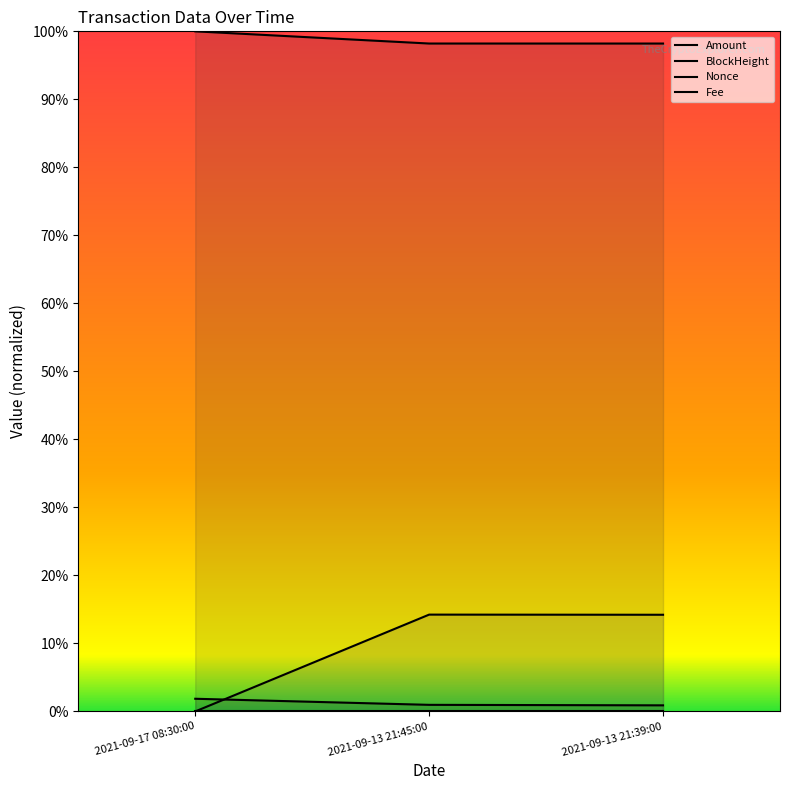

At which label does Amount reach its minimum?

2021-09-13 21:39:00